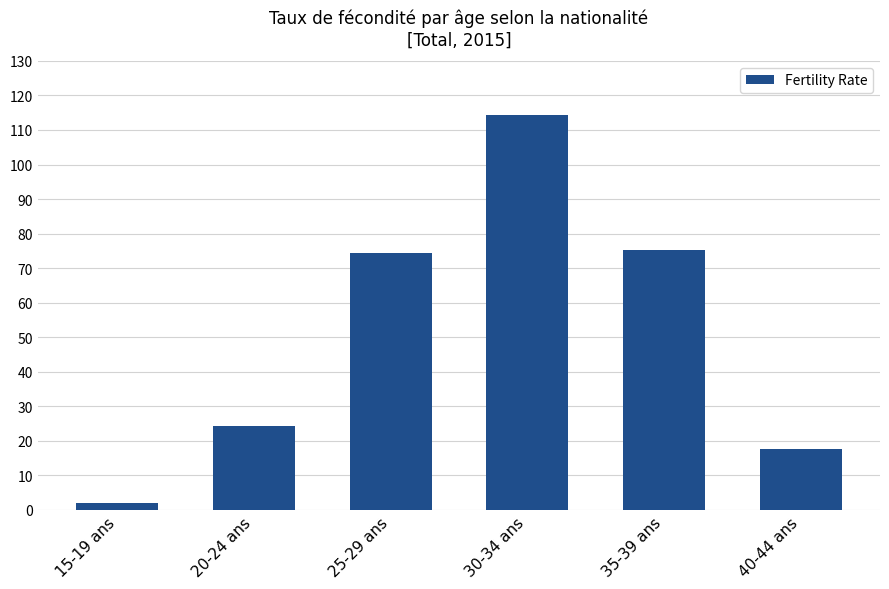

Where does the data first go above 74?

25-29 ans